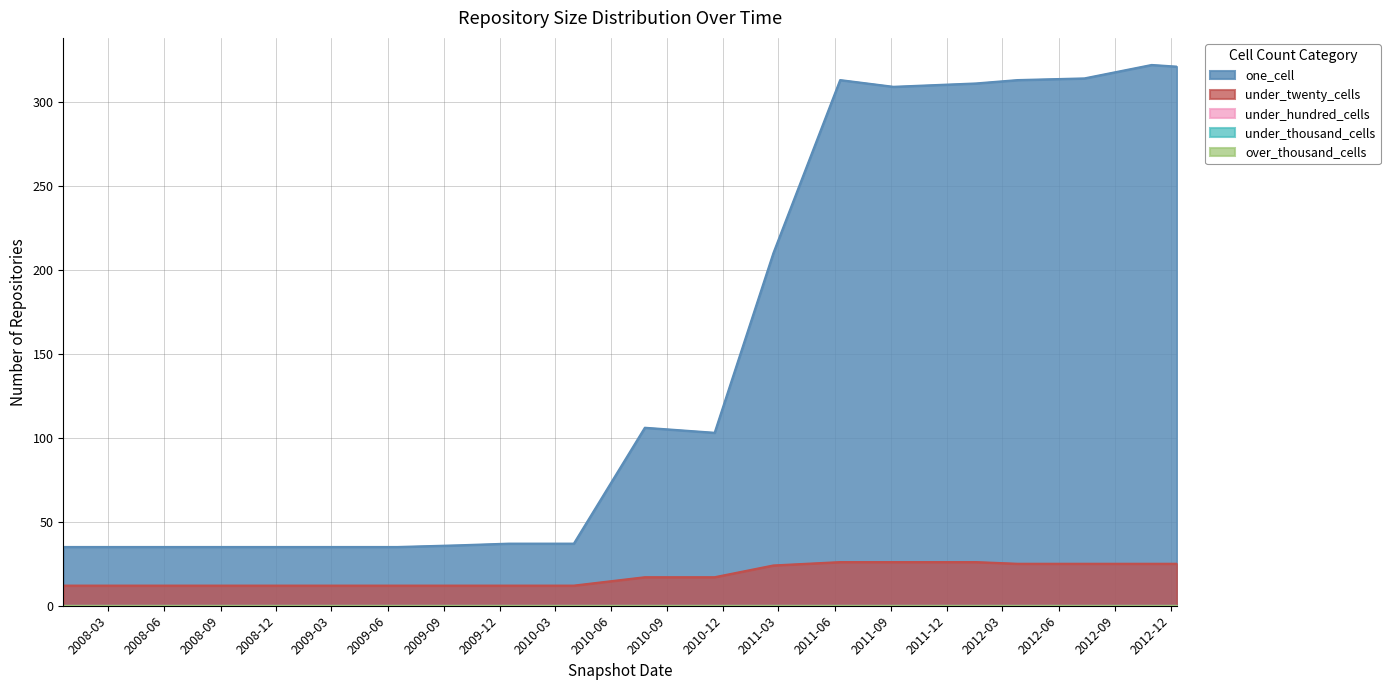

True or false: under_twenty_cells and under_hundred_cells intersect in this chart.

False